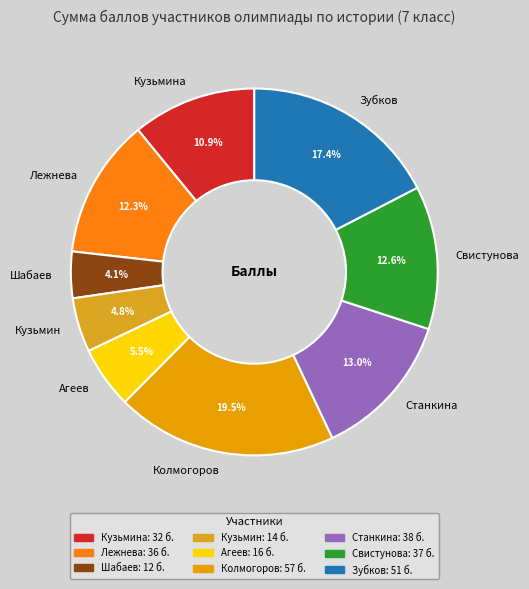

Does any single category account for the majority?

No